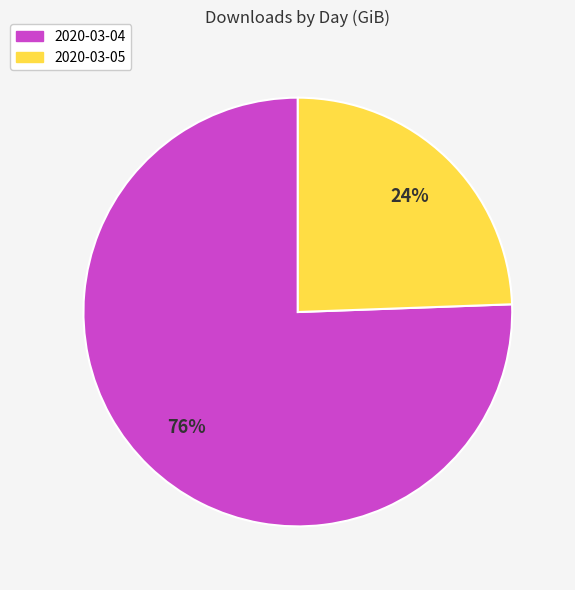

Do 2020-03-05 and 2020-03-04 together represent more than half of the pie?

Yes